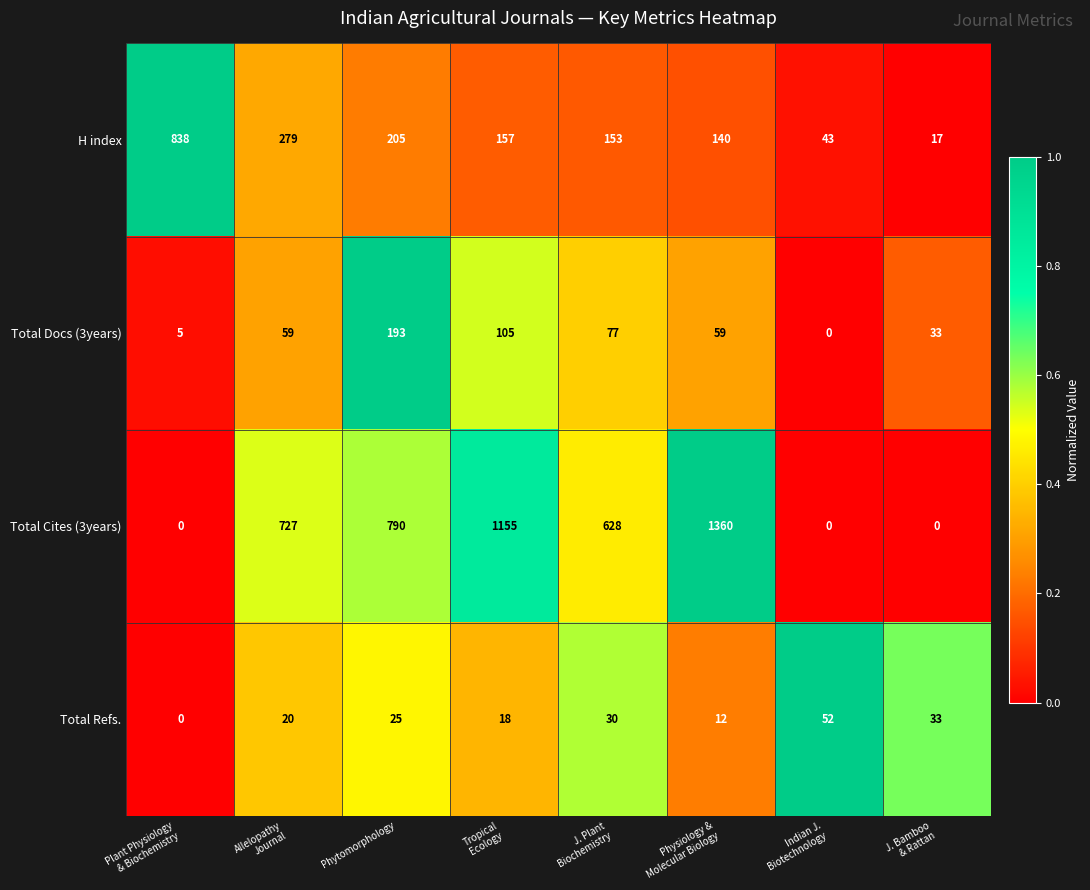

What is the spread (max minus min) of values at Phytomorphology?

765